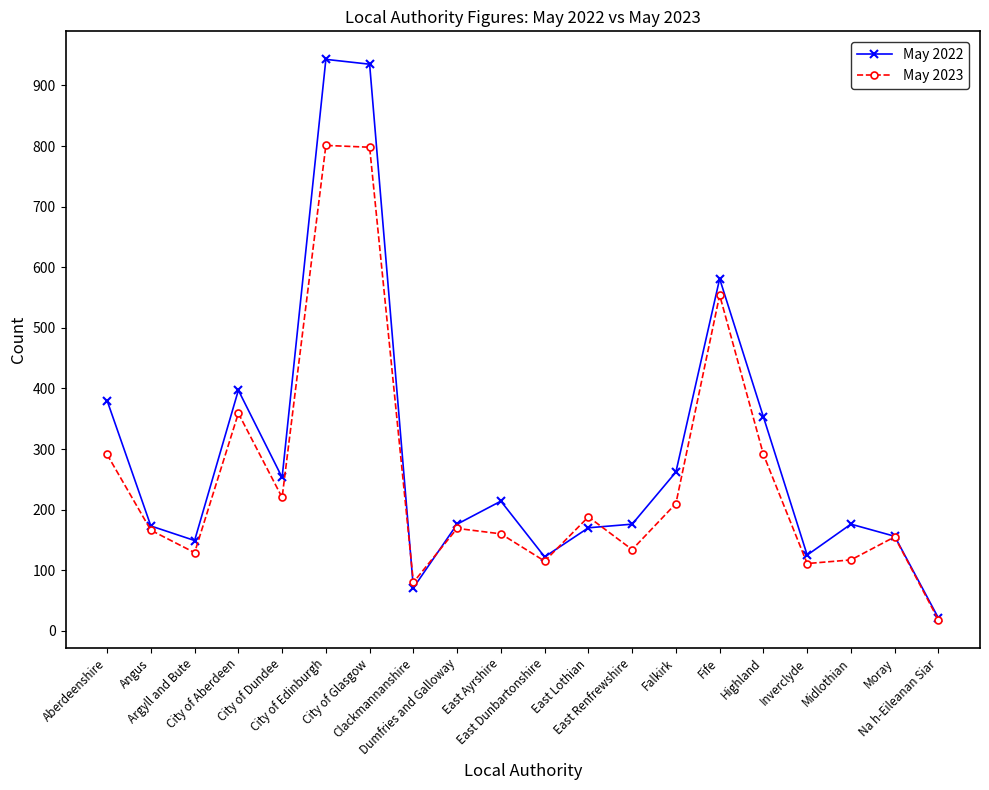

What is the difference between the maximum and minimum values in the May 2023 series?

783